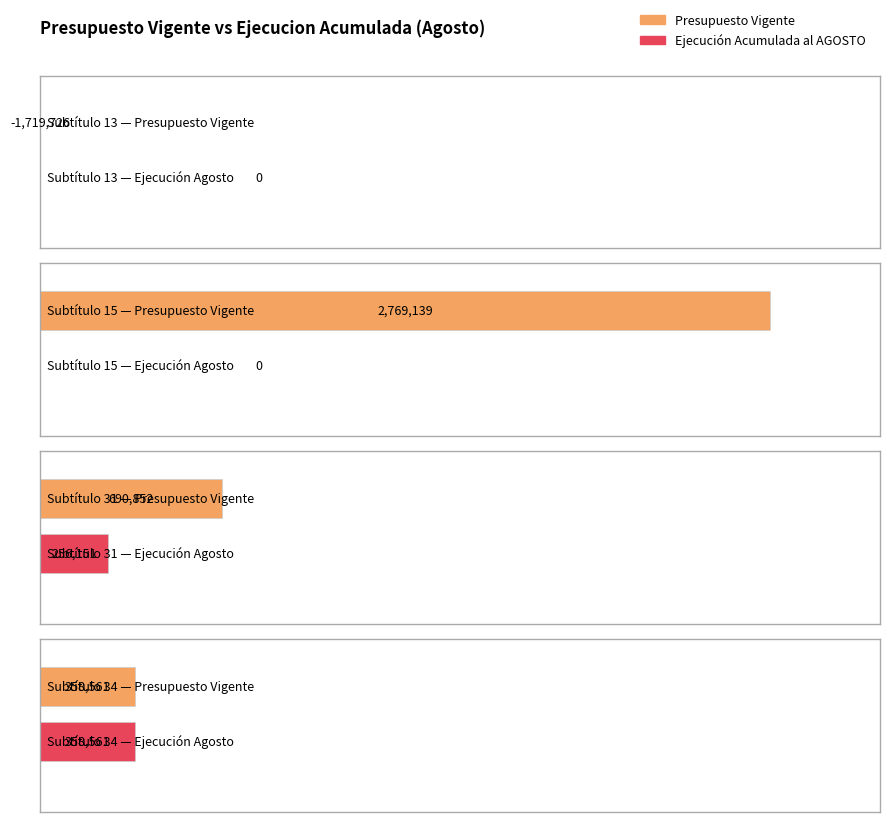

How many groups of bars are there?

4